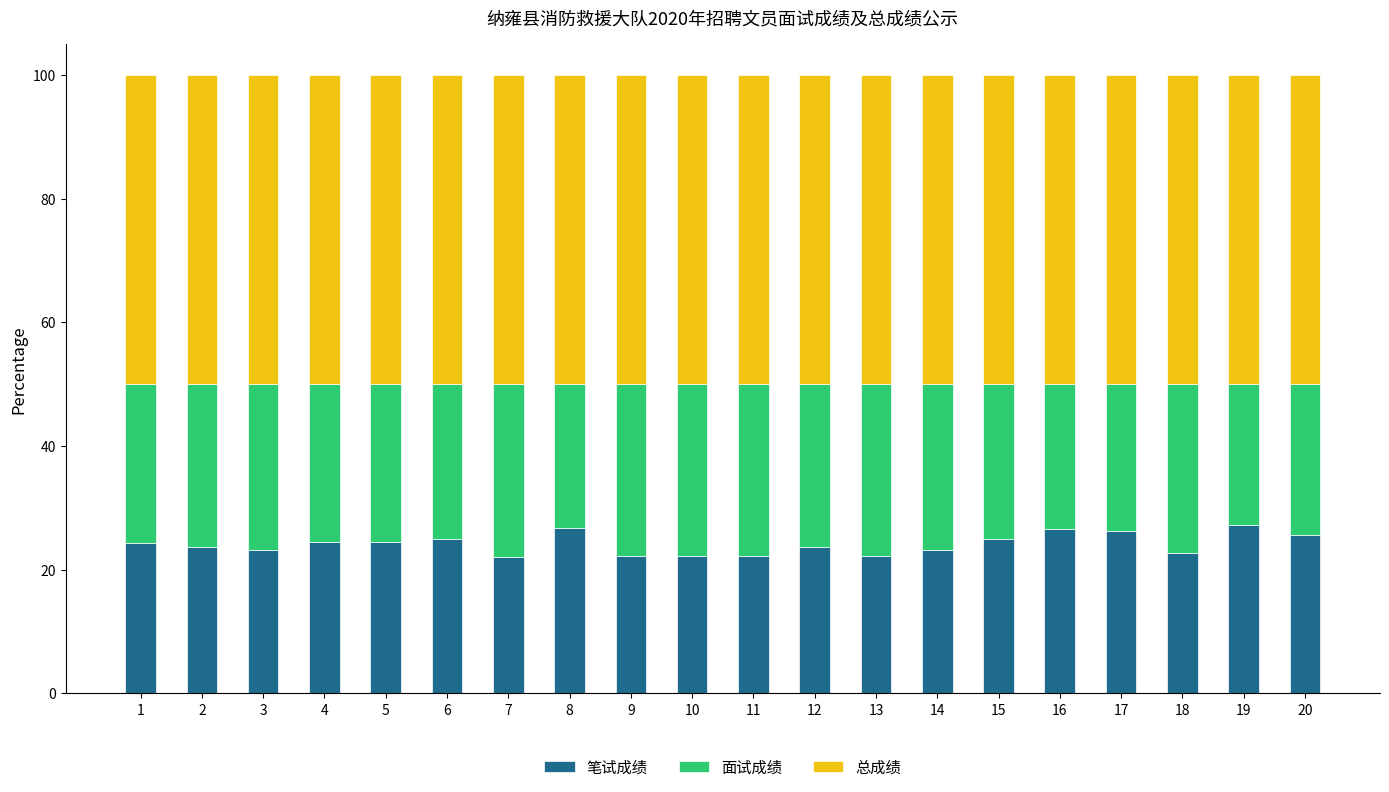

The 笔试成绩 series shows 22.2 at 13. True or false?

True